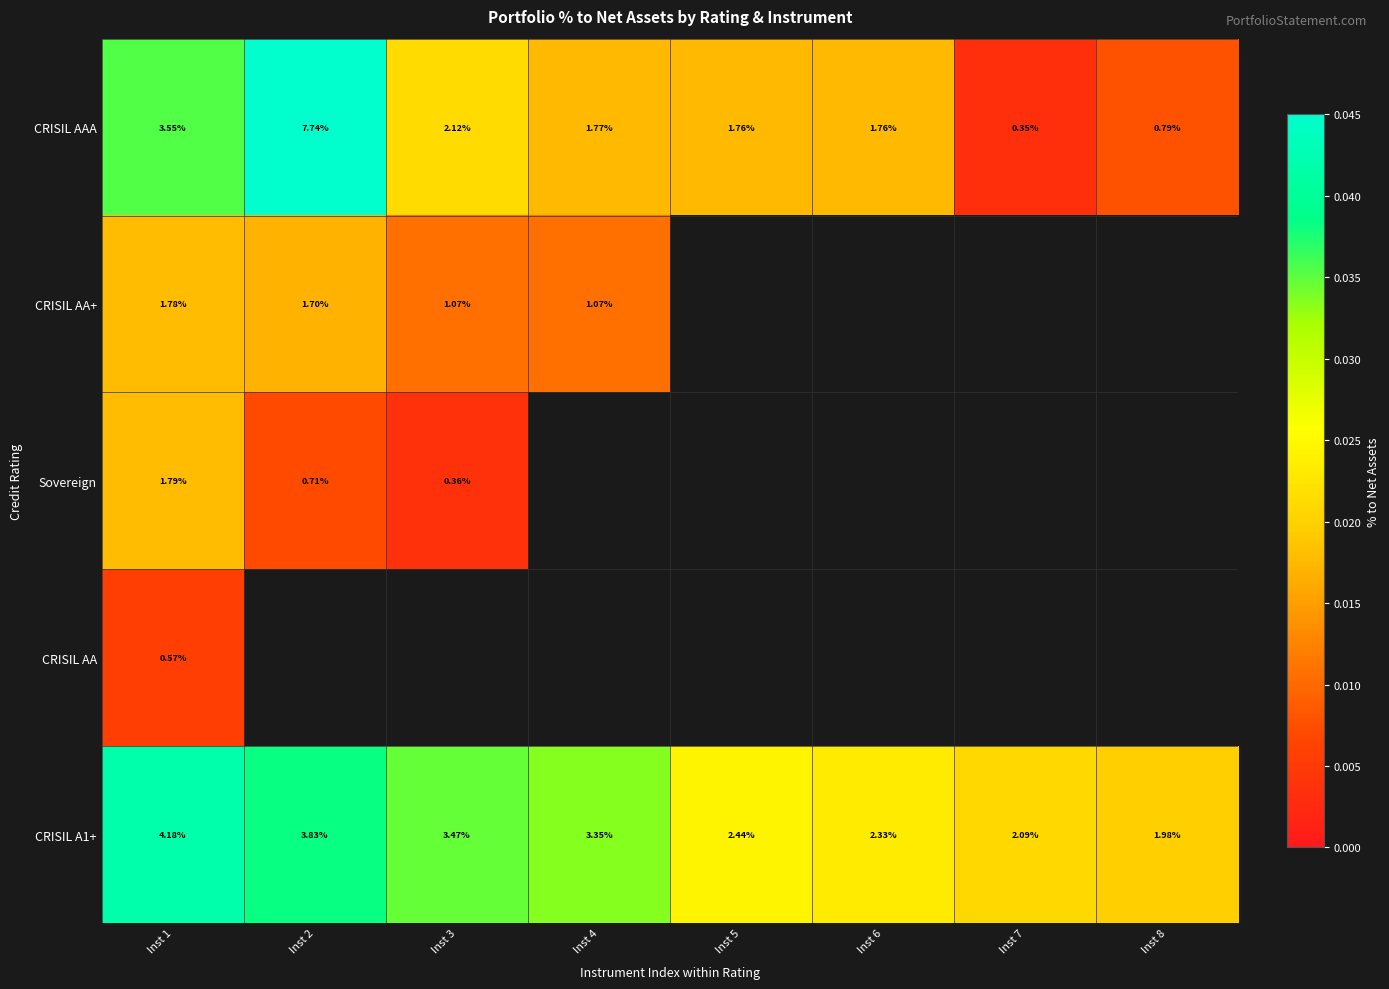

At how many categories does at least one series exceed 0?

8